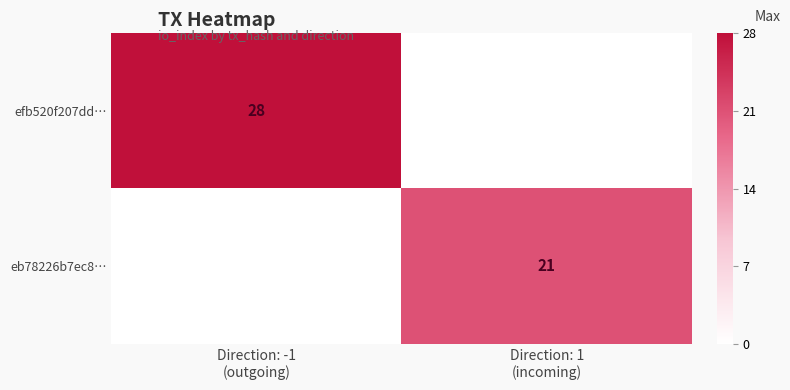

List the series in order of their overall mean, highest first.

efb520f207dd…, eb78226b7ec8…